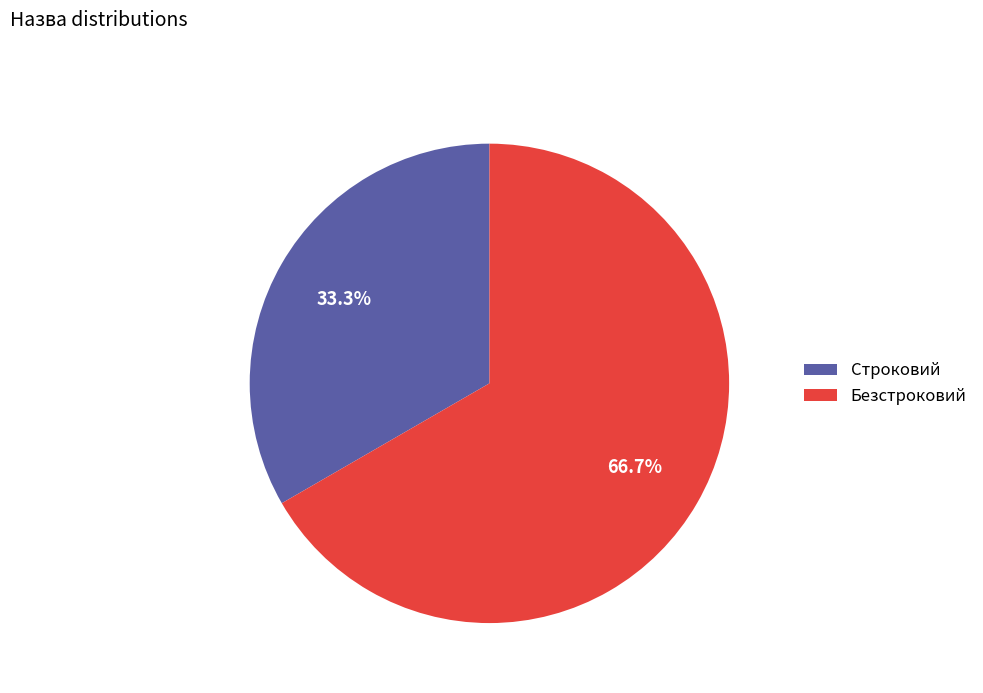

What percentage do Строковий and Безстроковий together represent?

100.0%